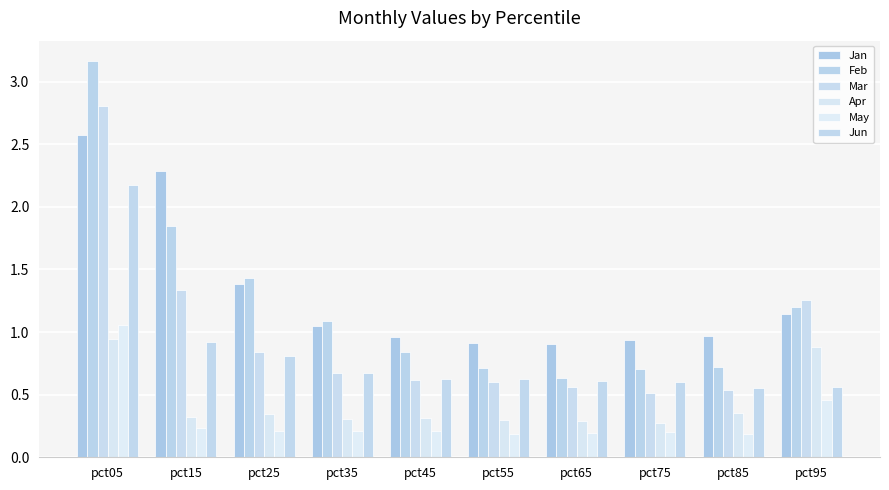

How many distinct data groups are displayed?

6